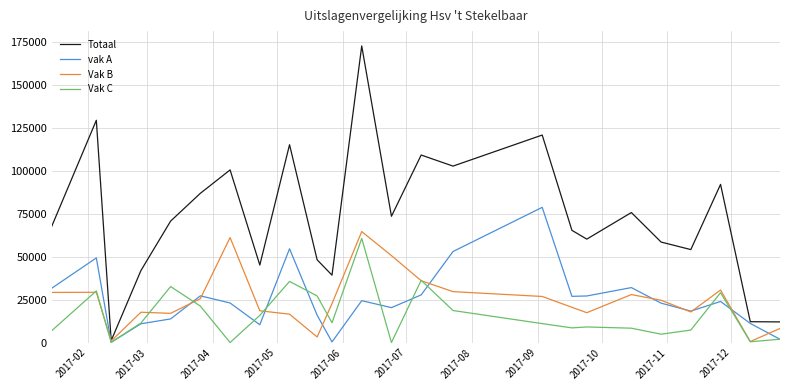

Which series has the largest range (max minus min)?

Totaal